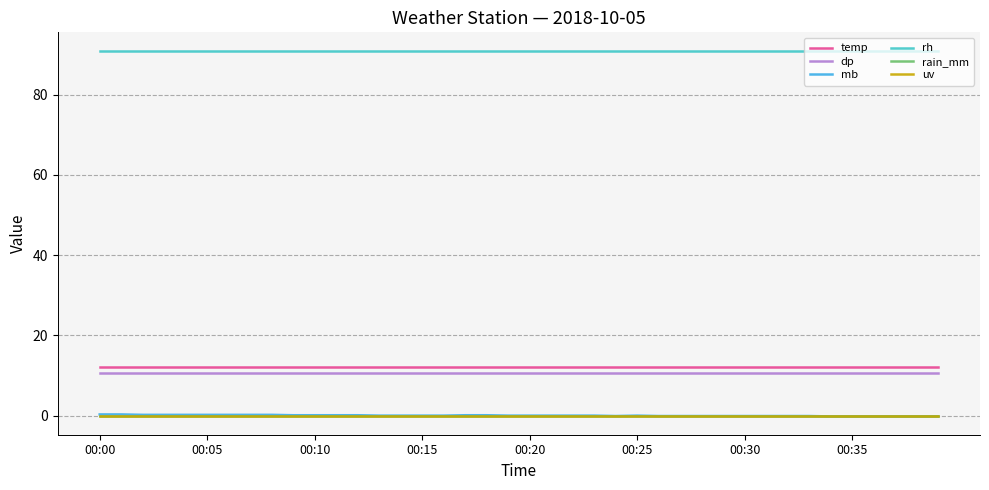

How many lines are shown in the chart?

6